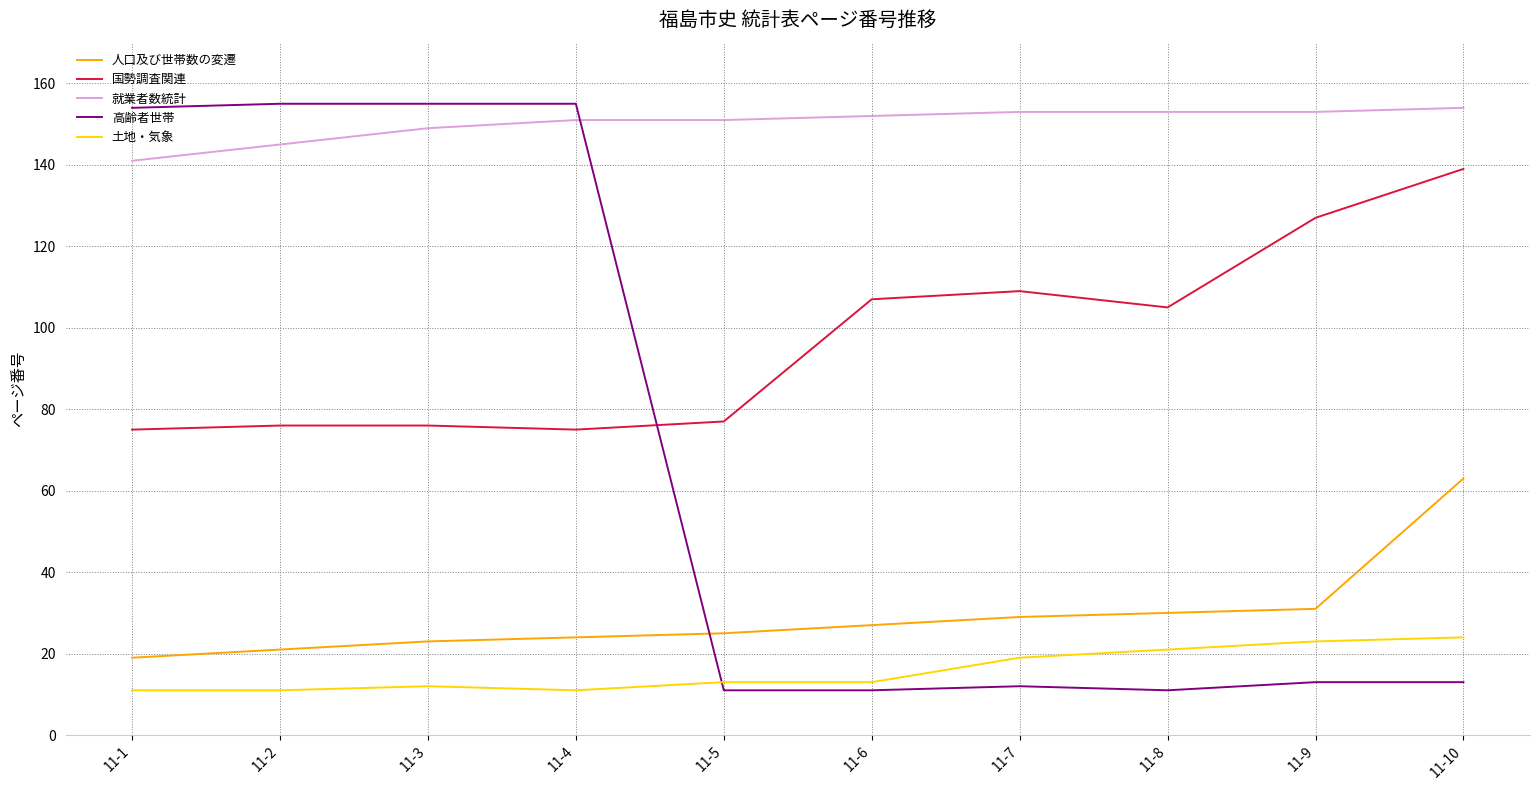

Reading left to right, transcribe all the data shown in this chart.

人口及び世帯数の変遷: 11-1=19	11-2=21	11-3=23	11-4=24	11-5=25	11-6=27	11-7=29	11-8=30	11-9=31	11-10=63
国勢調査関連: 11-1=75	11-2=76	11-3=76	11-4=75	11-5=77	11-6=107	11-7=109	11-8=105	11-9=127	11-10=139
就業者数統計: 11-1=141	11-2=145	11-3=149	11-4=151	11-5=151	11-6=152	11-7=153	11-8=153	11-9=153	11-10=154
高齢者世帯: 11-1=154	11-2=155	11-3=155	11-4=155	11-5=11	11-6=11	11-7=12	11-8=11	11-9=13	11-10=13
土地・気象: 11-1=11	11-2=11	11-3=12	11-4=11	11-5=13	11-6=13	11-7=19	11-8=21	11-9=23	11-10=24